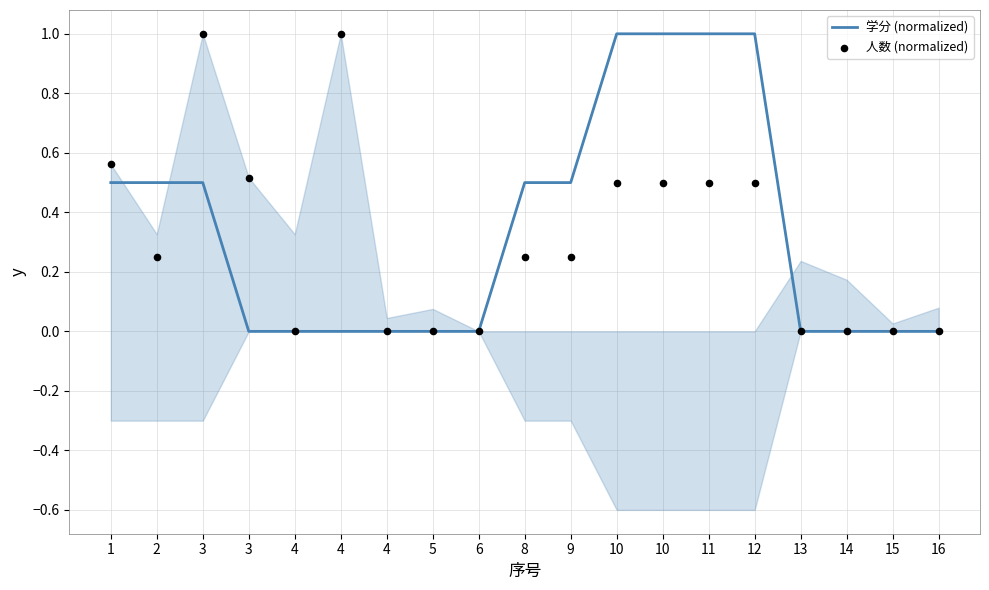

At which category is the sum across all series the highest?

3